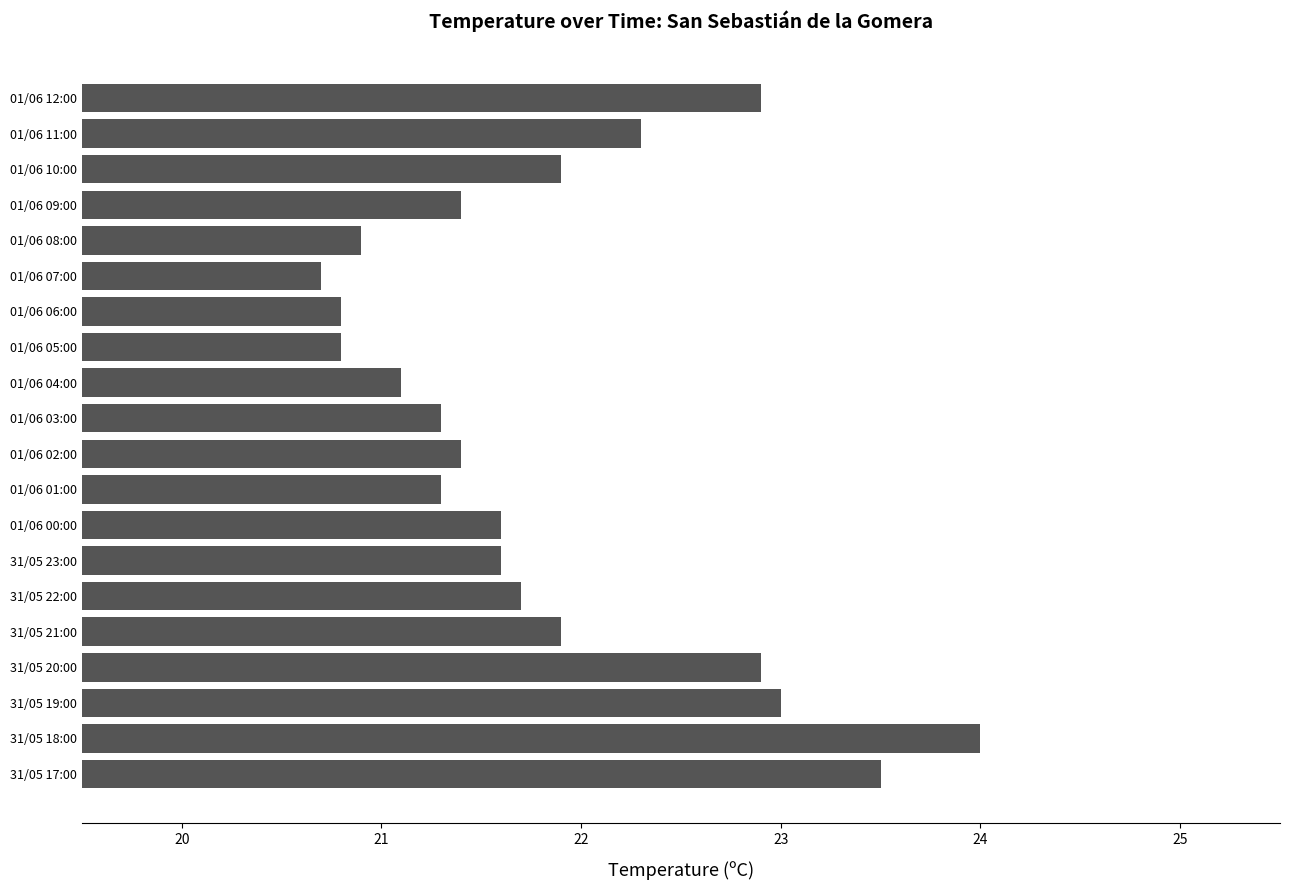

What position from the bottom is 01/06 10:00?

18